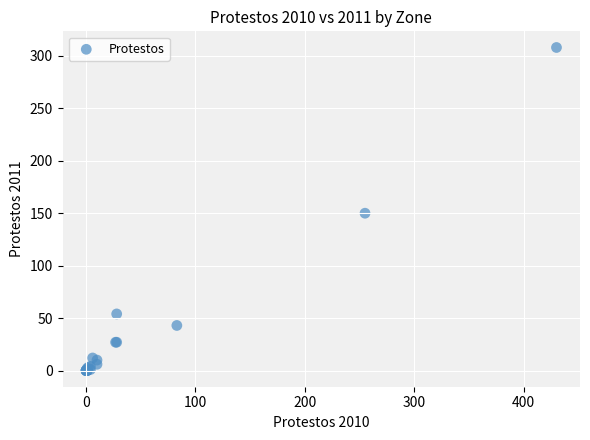

What Y value in the scatter plot is closest to 154?

150